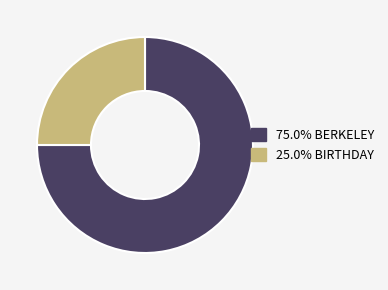

Does any single category account for the majority?

Yes